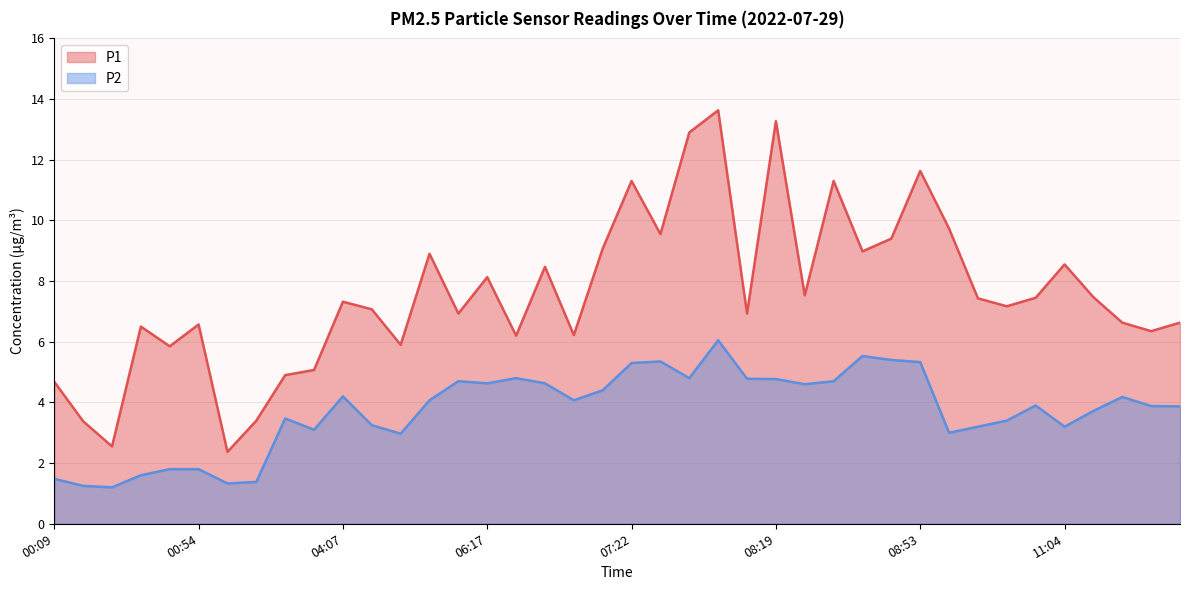

Reading left to right, list all the values displayed in this chart.

P1: 00:09=4.7	00:14=3.4	00:33=2.5	00:46=6.5	00:51=5.8	00:54=6.6	01:07=2.4	01:13=3.4	03:00=4.9	03:02=5.1	04:07=7.3	04:13=7.1	04:35=5.9	06:00=8.9	06:02=6.9	06:17=8.1	06:19=6.2	06:22=8.5	07:02=6.2	07:16=9.1	07:22=11.3	07:28=9.6	07:34=12.9	07:56=13.6	08:17=6.9	08:19=13.3	08:35=7.5	08:41=11.3	08:47=9.0	08:50=9.4	08:53=11.6	09:55=9.7	10:27=7.4	10:58=7.2	11:01=7.5	11:04=8.6	11:15=7.5	11:19=6.6	11:22=6.3	11:25=6.6
P2: 00:09=1.5	00:14=1.2	00:33=1.2	00:46=1.6	00:51=1.8	00:54=1.8	01:07=1.3	01:13=1.4	03:00=3.5	03:02=3.1	04:07=4.2	04:13=3.2	04:35=3.0	06:00=4.1	06:02=4.7	06:17=4.6	06:19=4.8	06:22=4.6	07:02=4.1	07:16=4.4	07:22=5.3	07:28=5.3	07:34=4.8	07:56=6.0	08:17=4.8	08:19=4.8	08:35=4.6	08:41=4.7	08:47=5.5	08:50=5.4	08:53=5.3	09:55=3.0	10:27=3.2	10:58=3.4	11:01=3.9	11:04=3.2	11:15=3.7	11:19=4.2	11:22=3.9	11:25=3.9